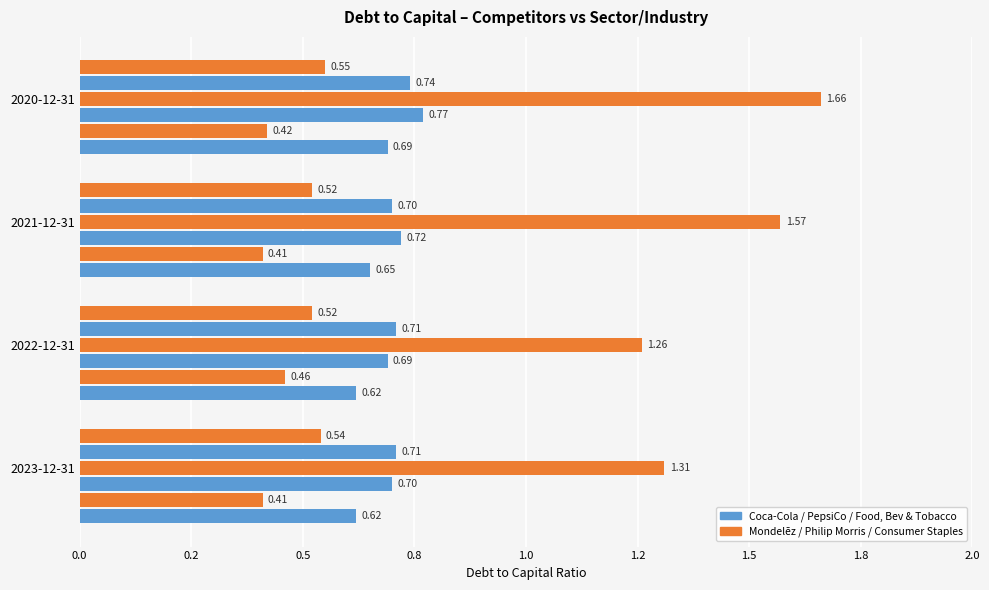

What is the minimum value shown in the chart?

0.4